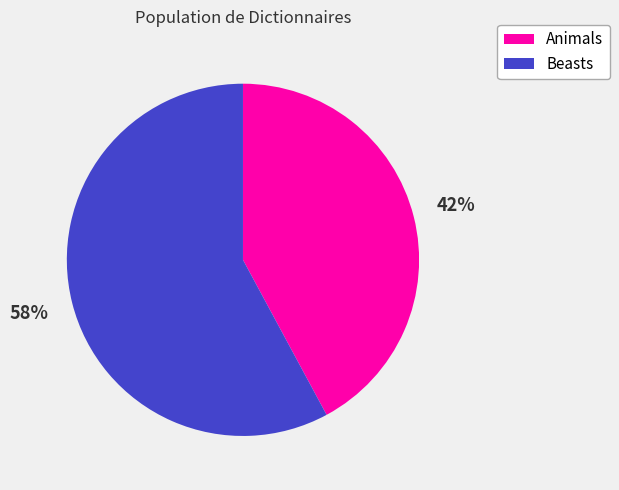

True or false: Beasts accounts for 51% of the total.

False